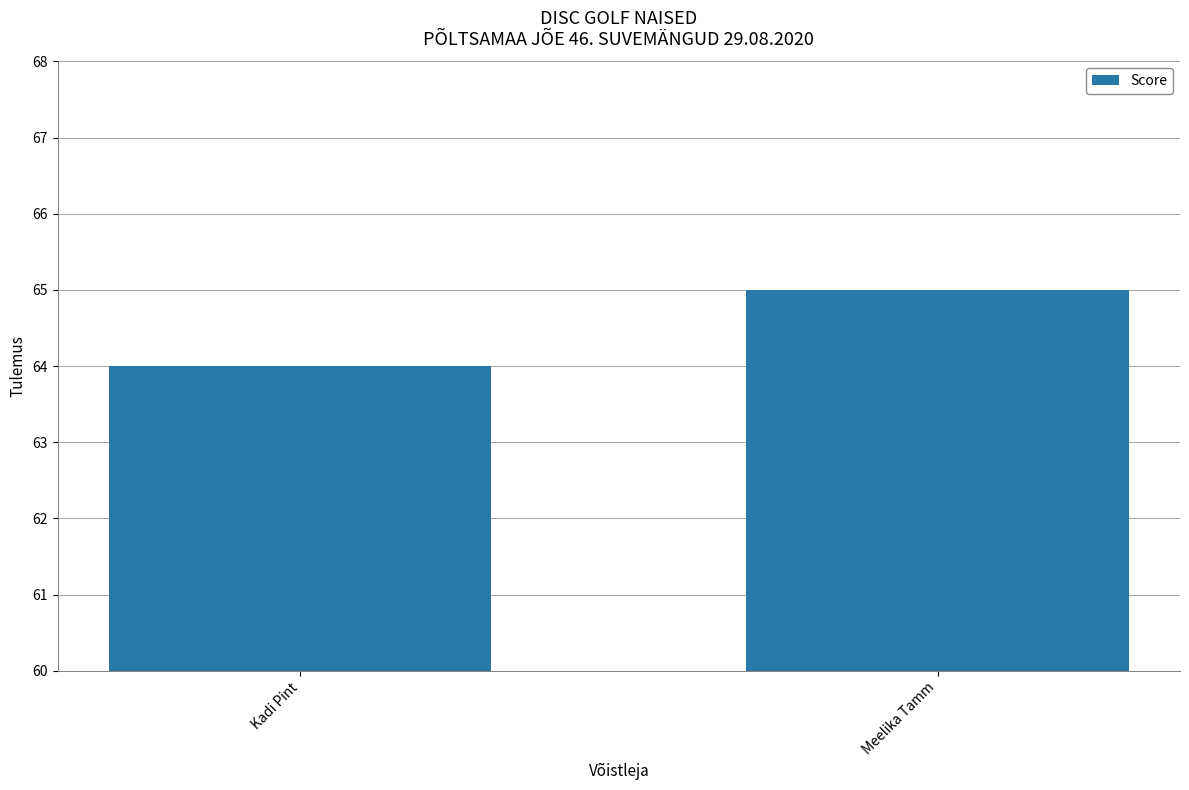

Rank the categories by value from lowest to highest.

Kadi Pint, Meelika Tamm